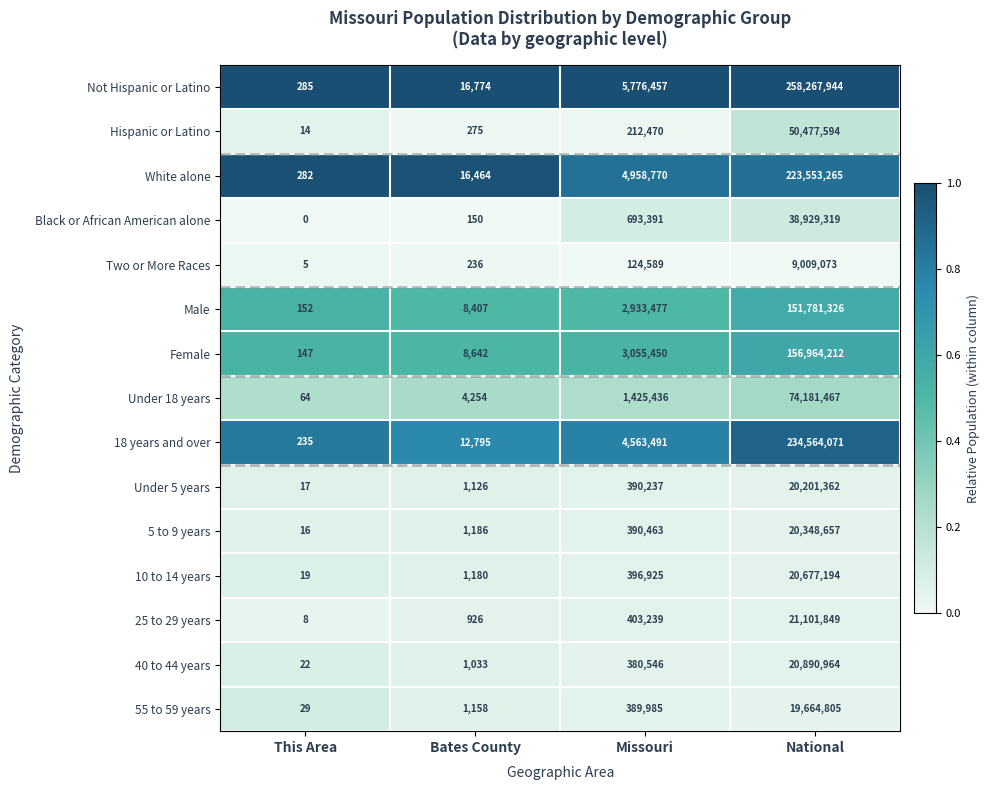

The value of Female at Missouri is 3055450. True or false?

True